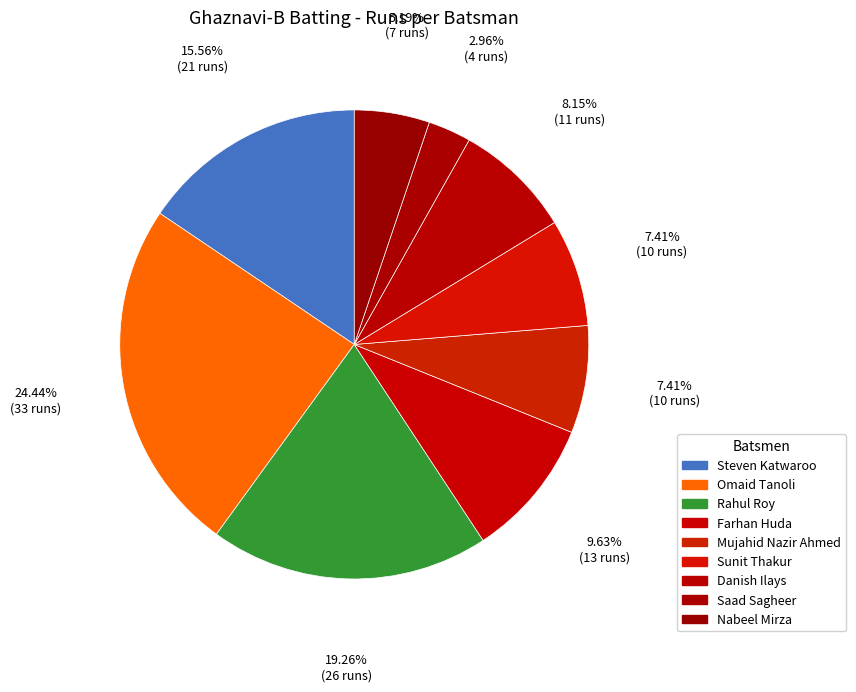

Combined, do Mujahid Nazir Ahmed and Nabeel Mirza account for over 50%?

No